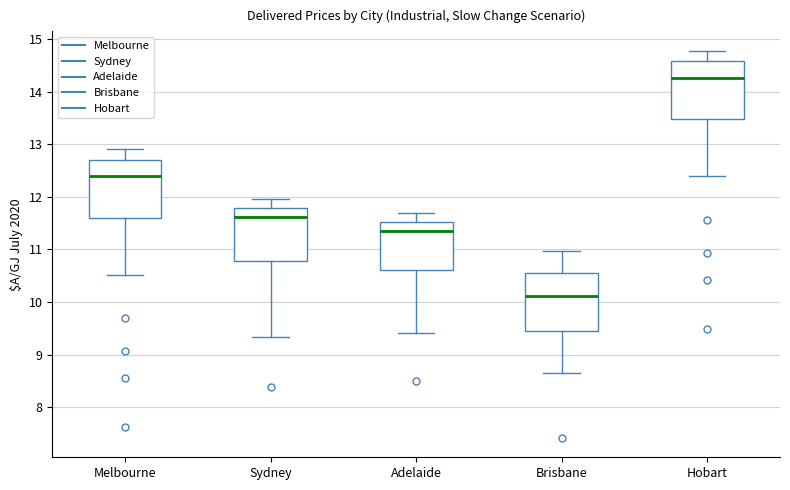

Which box has the highest median line?

Hobart